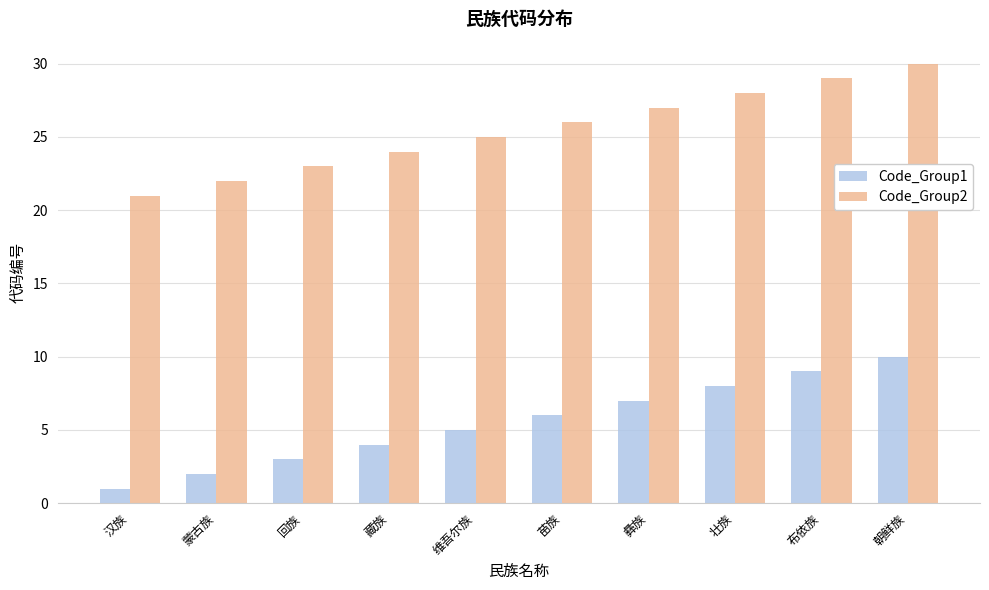

What are all the series names shown in the legend?

Code_Group1, Code_Group2